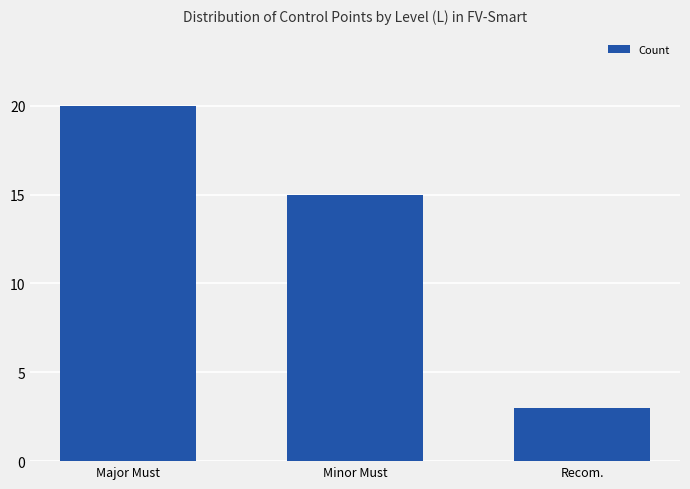

What is the difference between the values at Recom. and Minor Must?

12